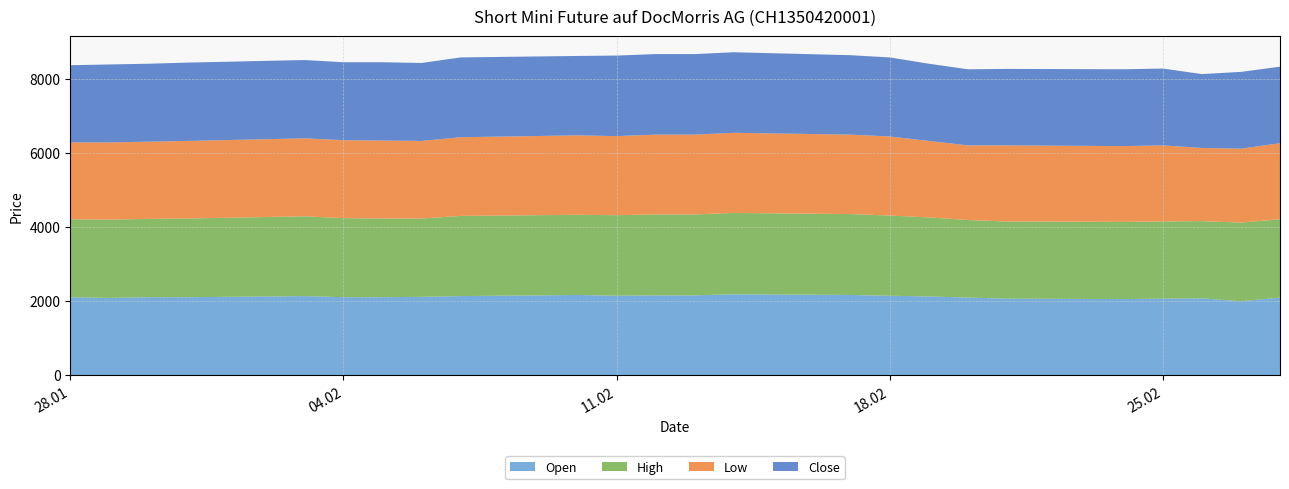

Reading left to right, what are all the values shown in this chart?

Open: 2105	2085	2105	2105	2135	2105	2105	2115	2135	2165	2145	2155	2155	2185	2165	2145	2125	2095	2065	2055	2065	2075	1995	2095
High: 2105	2115	2115	2125	2155	2135	2125	2115	2165	2165	2175	2185	2185	2195	2185	2165	2135	2095	2085	2085	2085	2085	2125	2115
Low: 2075	2085	2085	2095	2105	2105	2105	2095	2125	2145	2135	2155	2155	2165	2145	2135	2065	2015	2055	2045	2055	1975	1995	2055
Close: 2085	2105	2105	2115	2115	2105	2115	2105	2155	2145	2175	2175	2175	2175	2145	2135	2085	2055	2065	2075	2075	1995	2075	2065